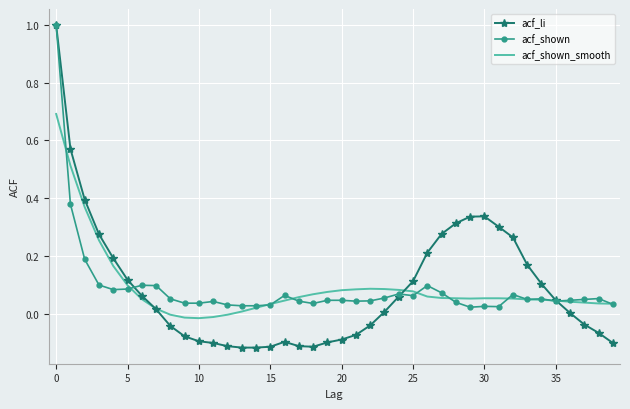

Count the number of categories in the chart.

40